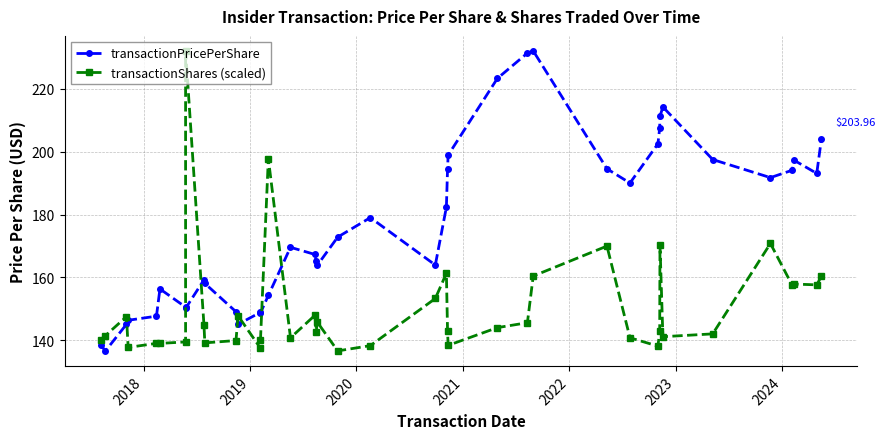

What is the sum of all transactionPricePerShare values?

7076.1